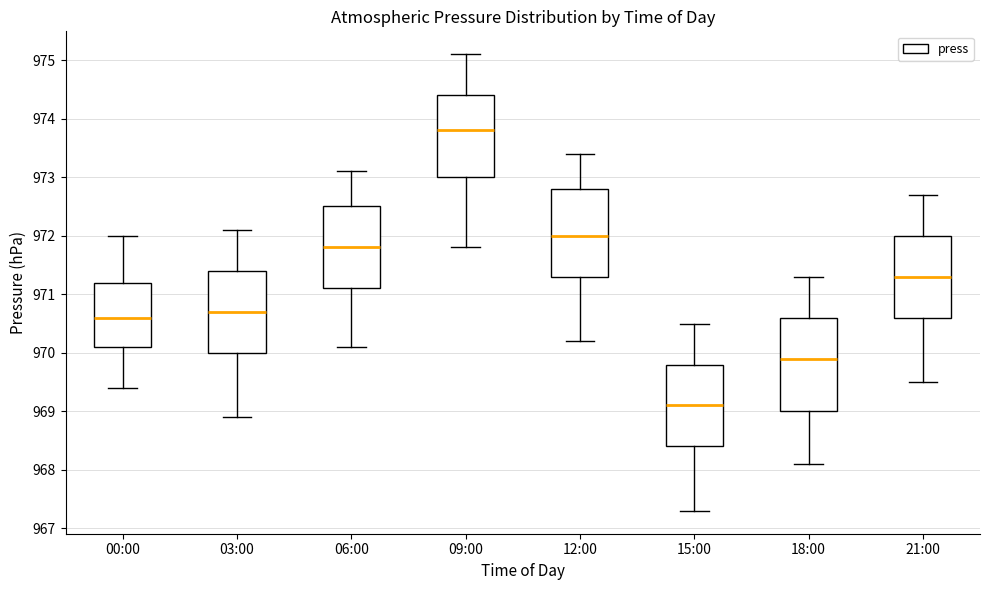

Which box has the highest median line?

09:00